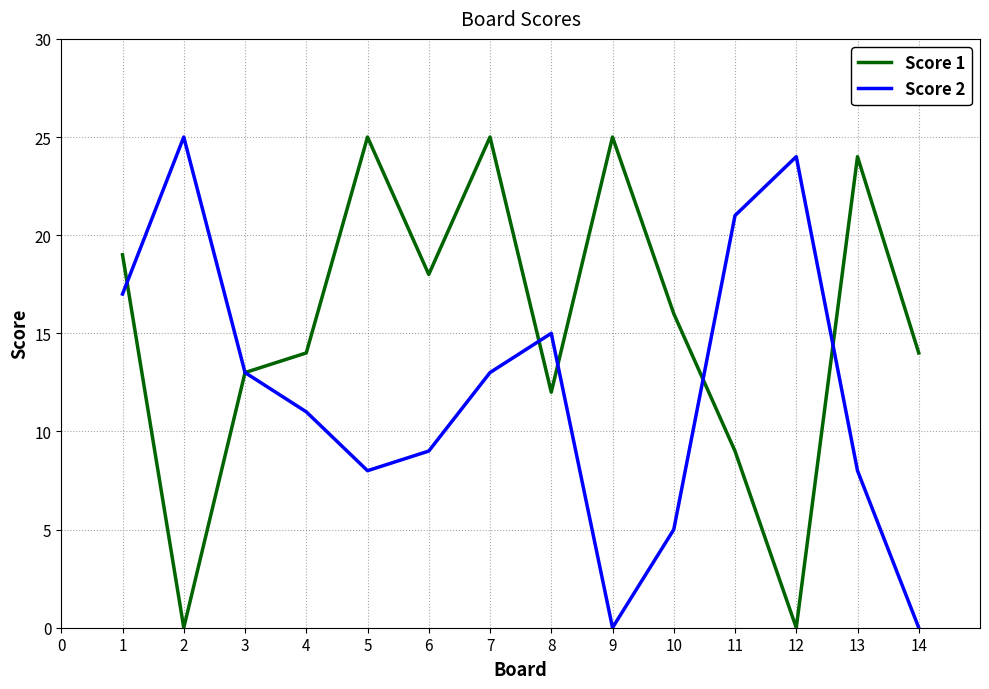

Between 5 and 10, which series saw the biggest shift?

Score 1